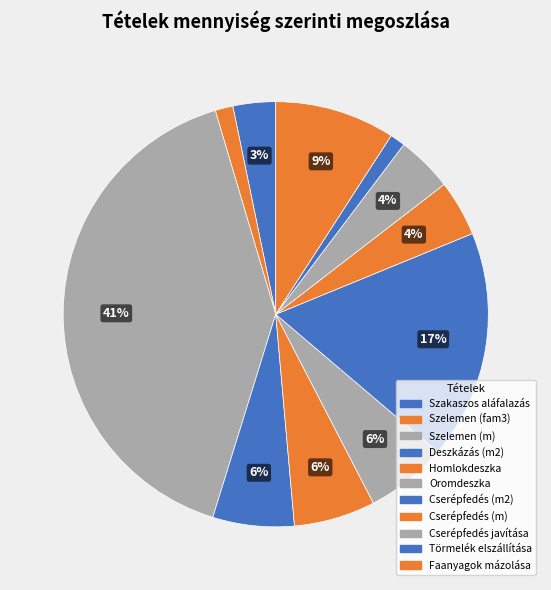

What is the change in value from Törmelék elszállítása to Faanyagok mázolása?

+41.2